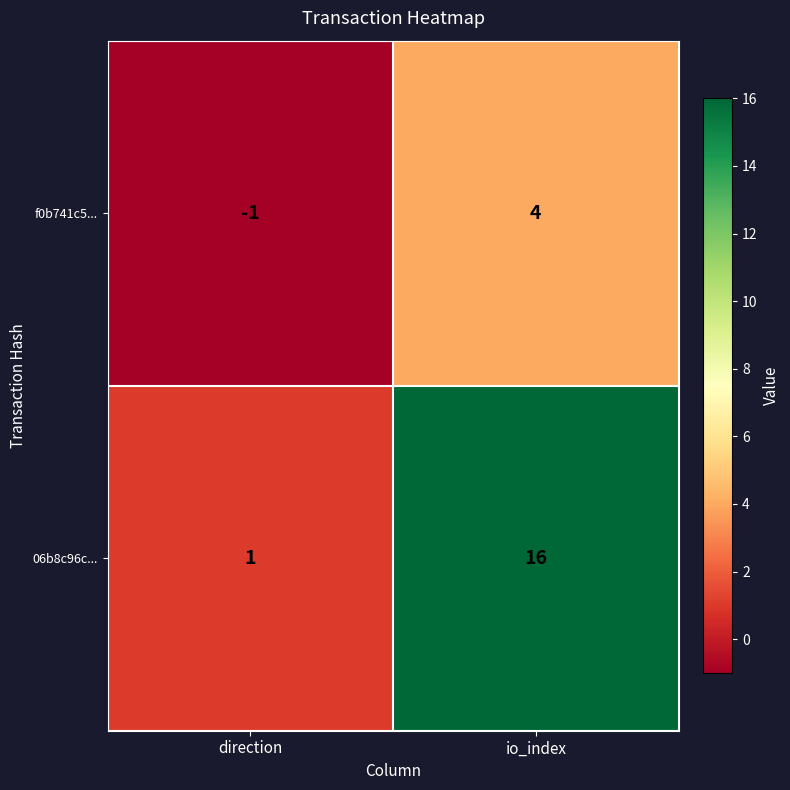

Rank the series by their average value, from highest to lowest.

06b8c96c..., f0b741c5...